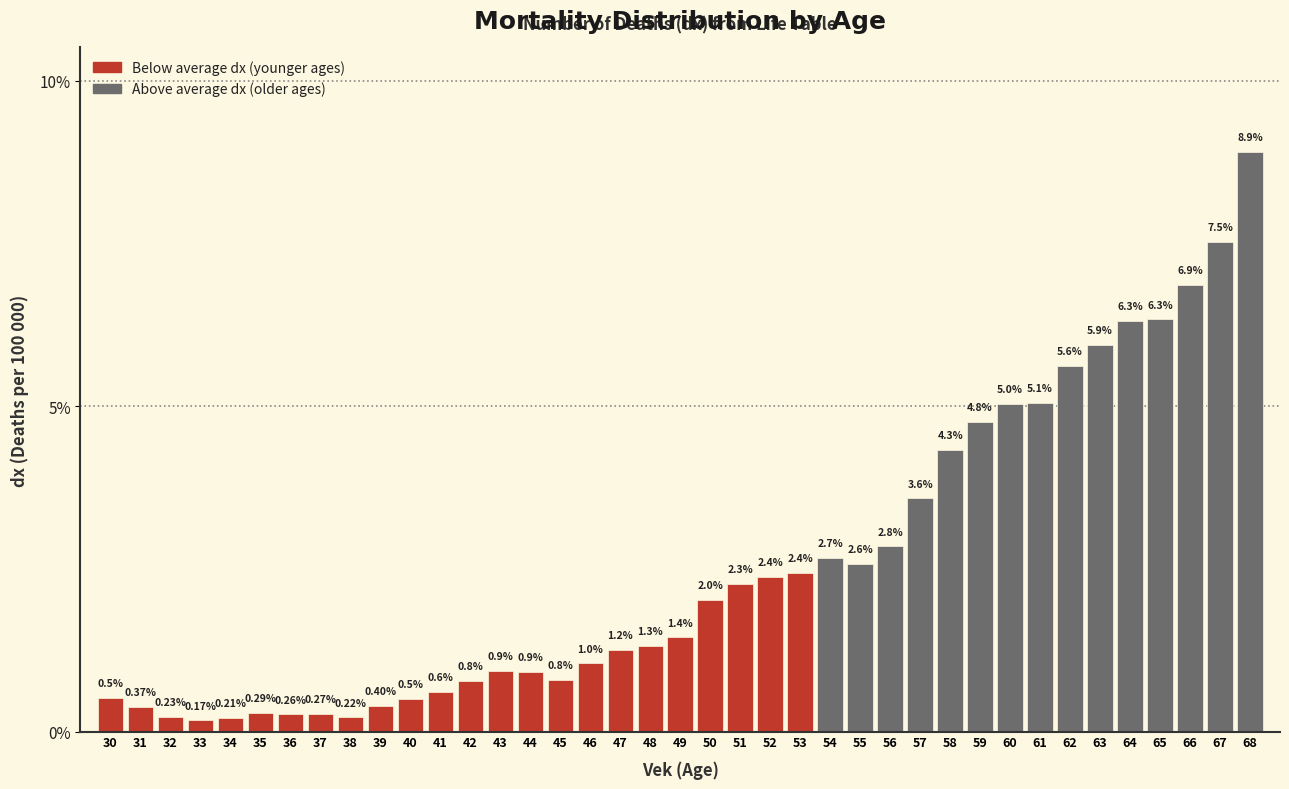

Which has a higher value, 60 or 50?

60